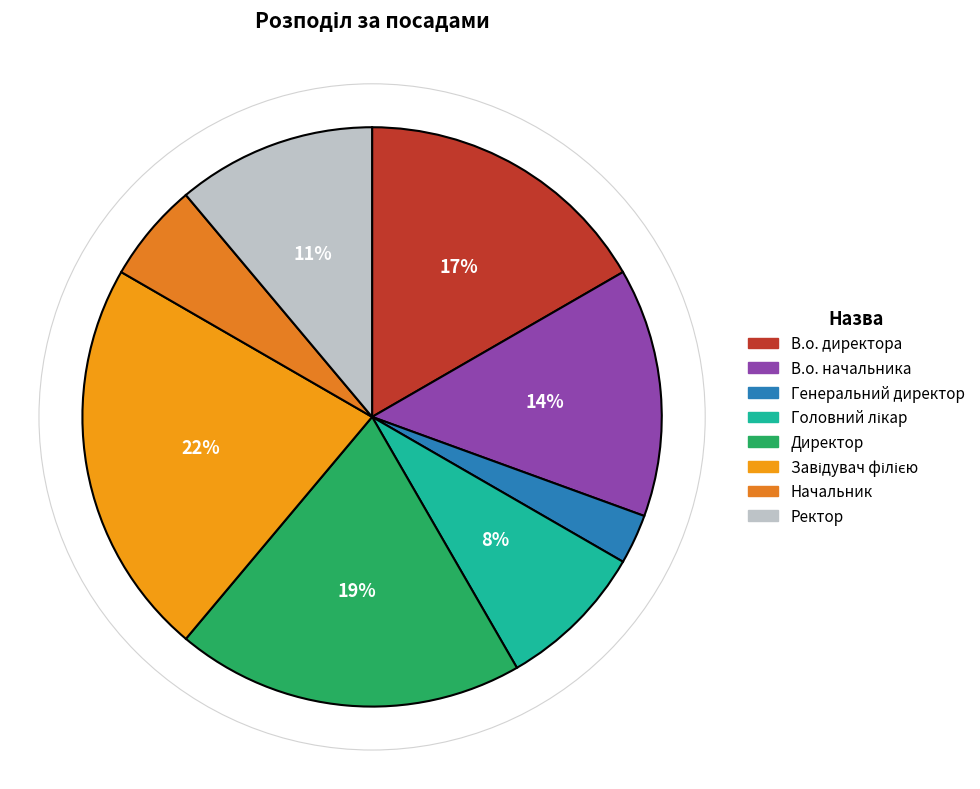

The Головний лікар slice represents 8% of the pie. True or false?

True